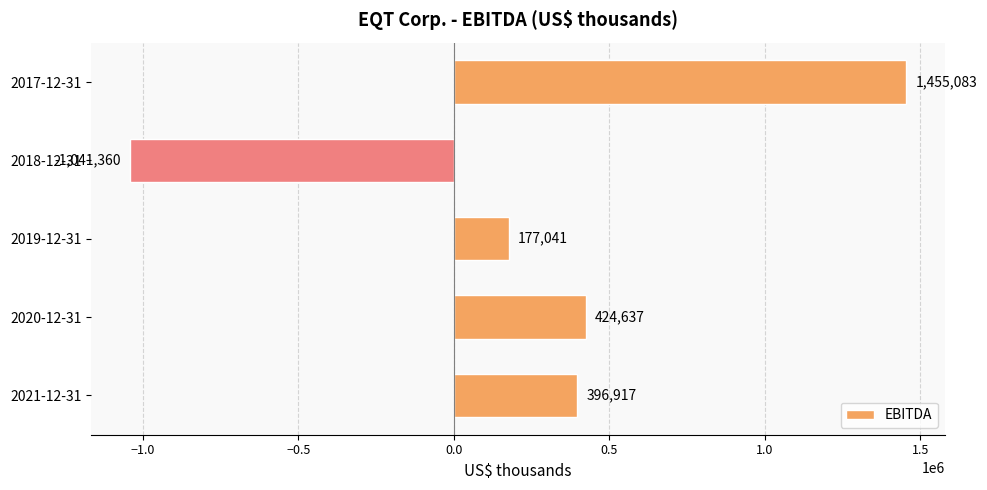

What is the difference between the maximum and minimum values?

2496443